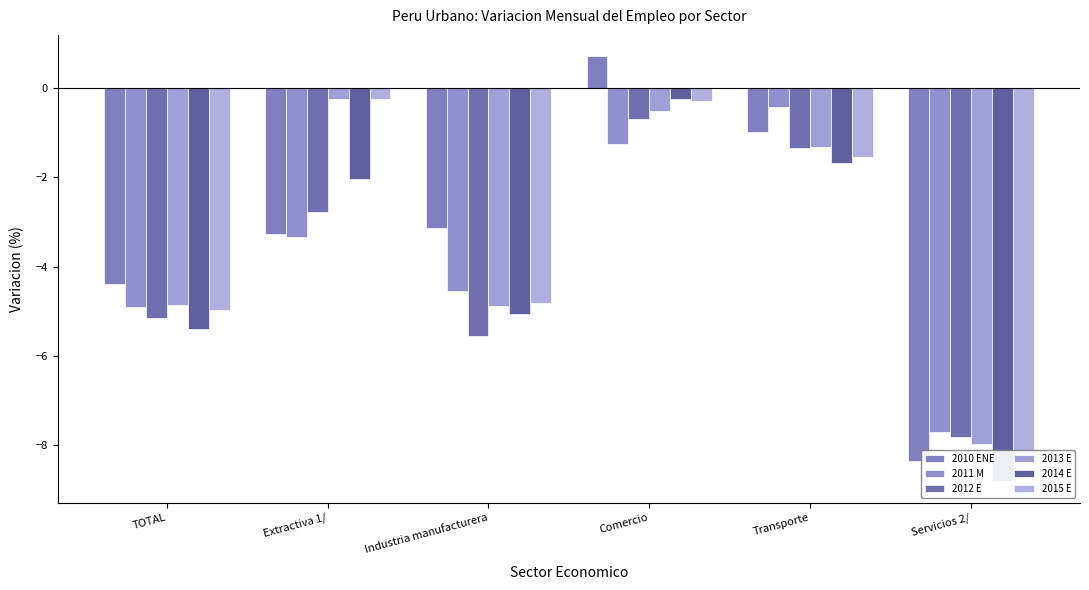

What is the average value of the 2014 E series?

-3.9